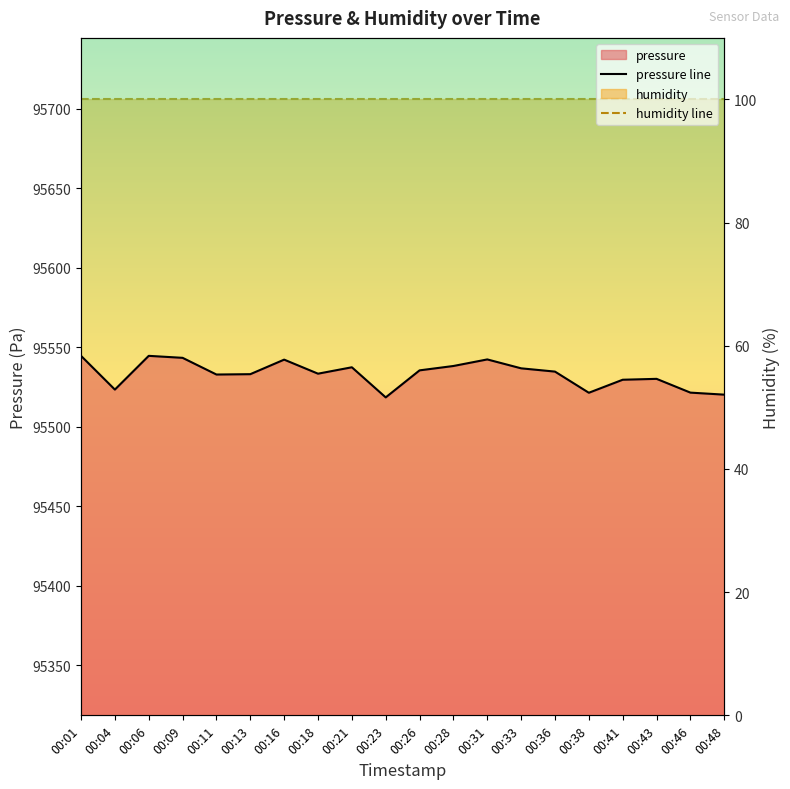

At which category does the chart reach its minimum across all series?

00:01